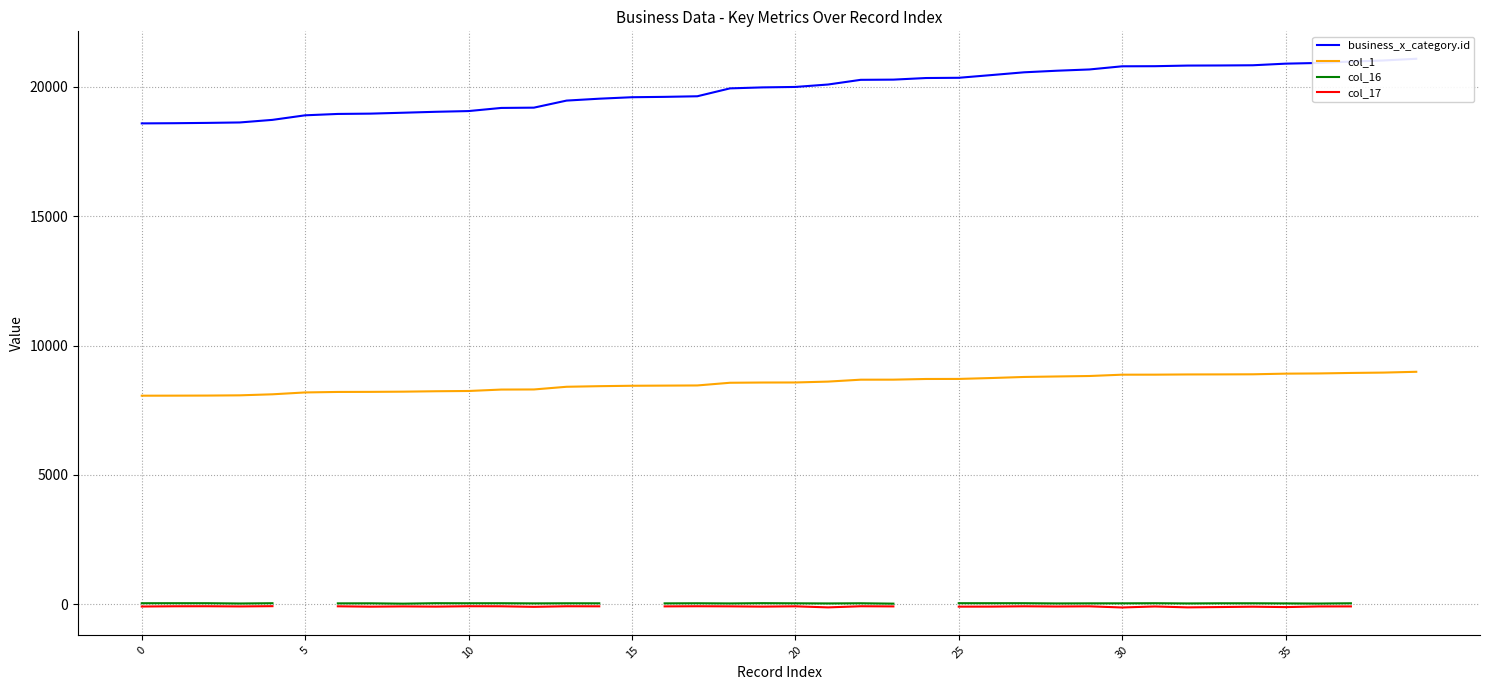

Which category has the lowest value across all series?

30